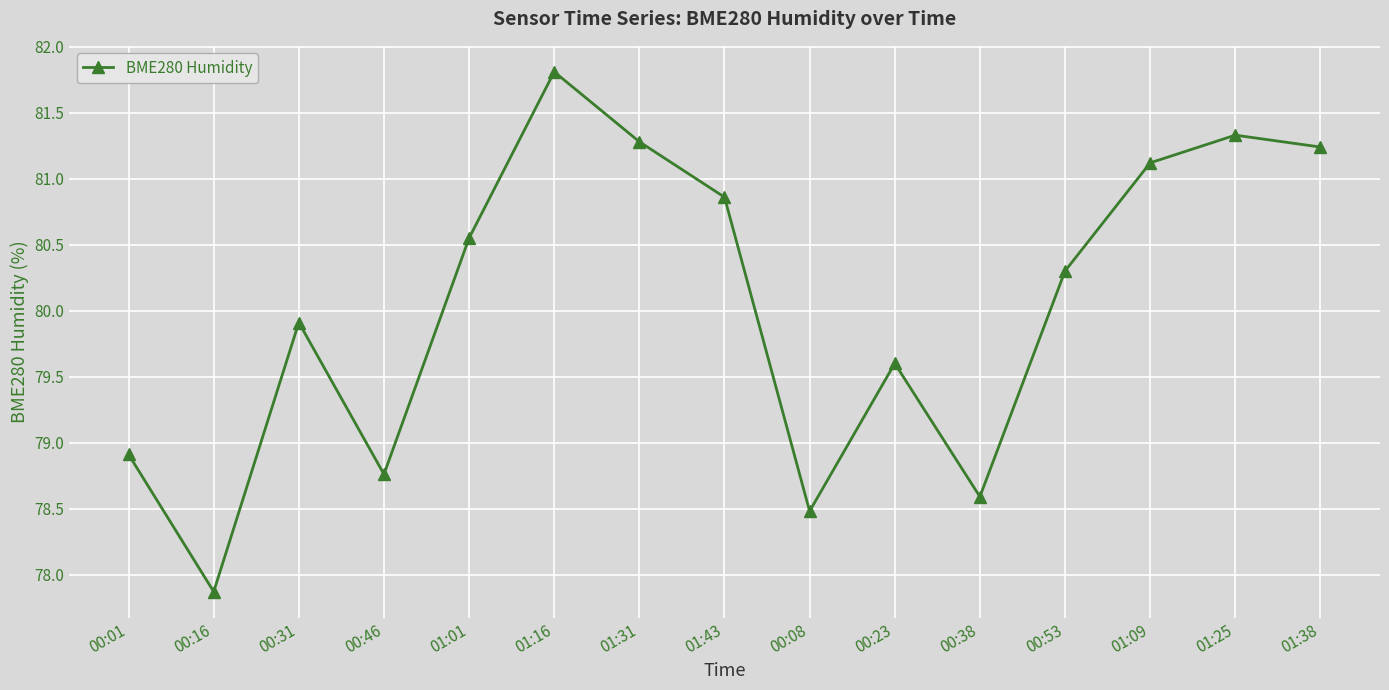

How many points are higher than both their immediate neighbors (excluding endpoints)?

4